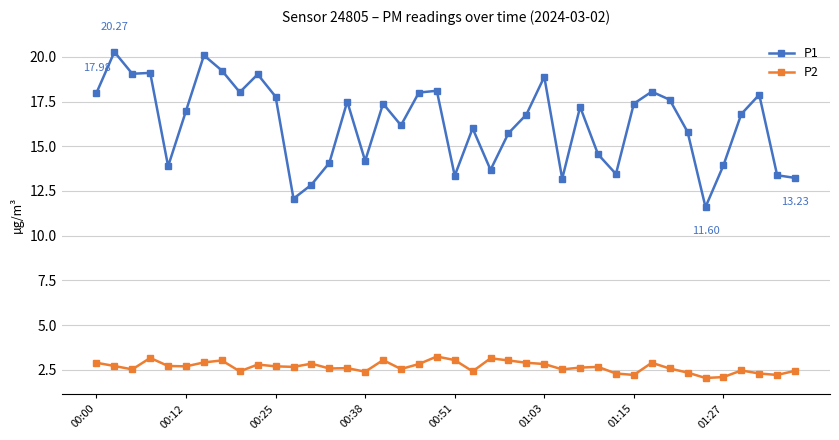

Rank the series by their maximum value, from highest to lowest.

P1, P2